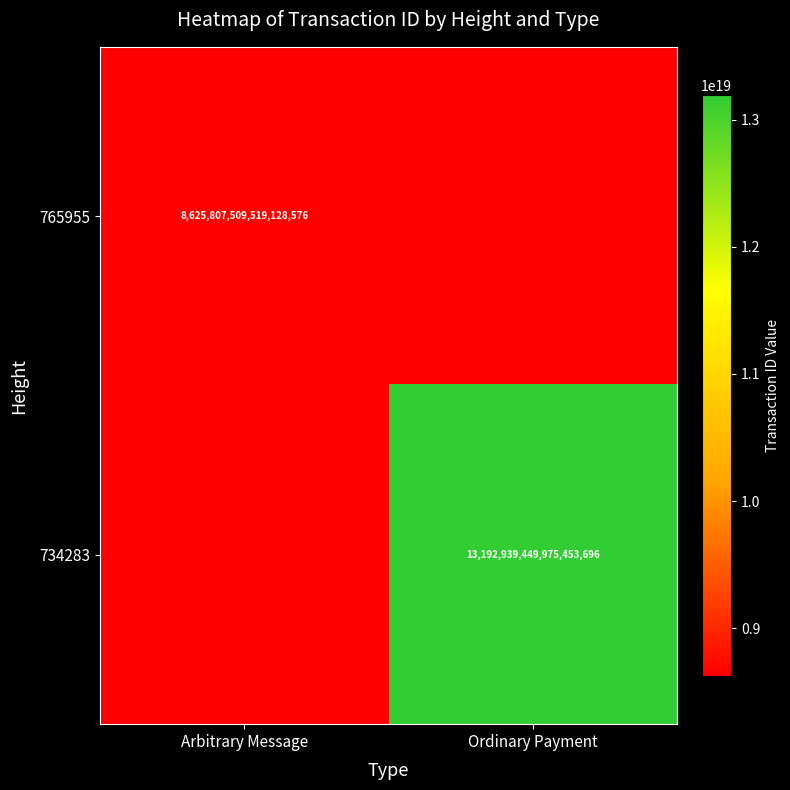

True or false: 765955 has a value of 4250542426015655424 at Arbitrary Message.

False